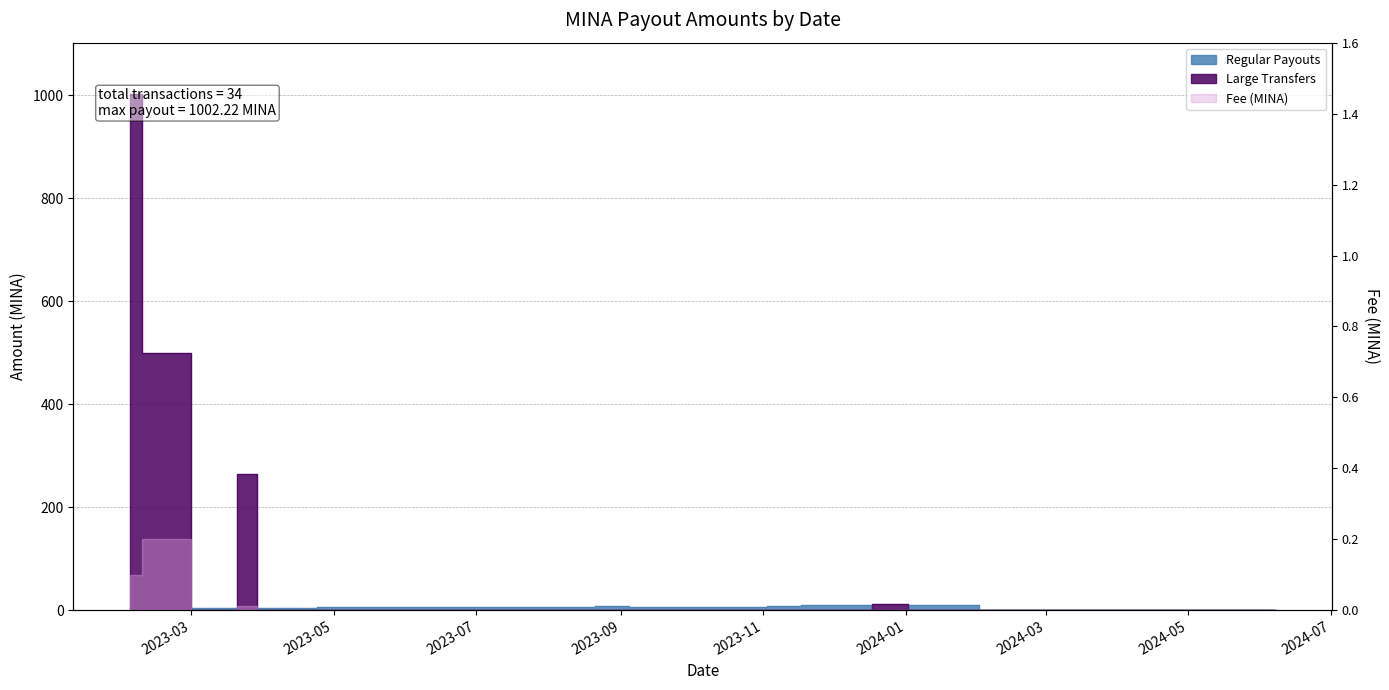

Between 2023-12-26 and 2024-03-24, which is larger?

2023-12-26